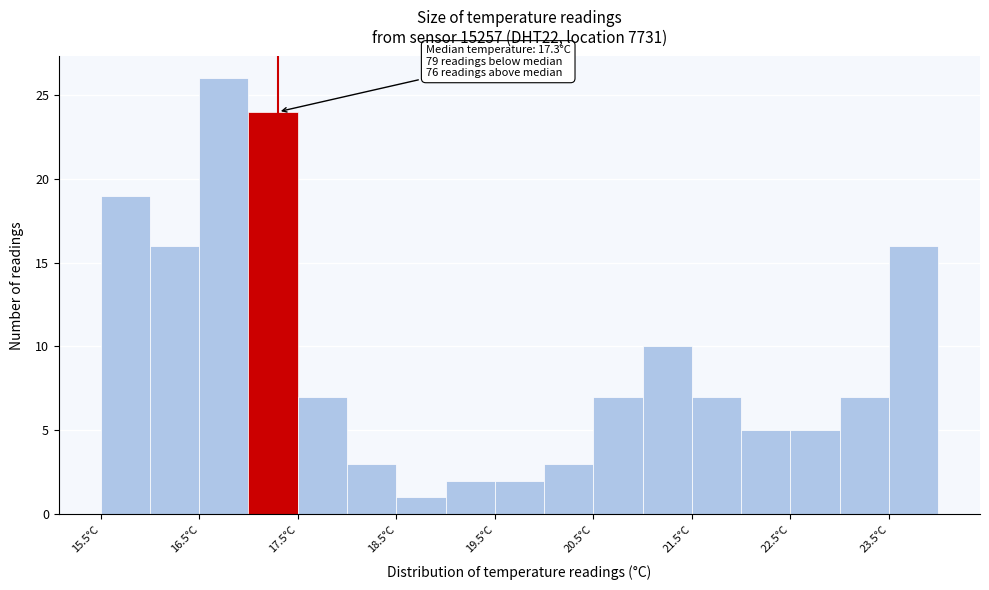

Which range on the x-axis has the tallest bar?

16.5 to 17.0